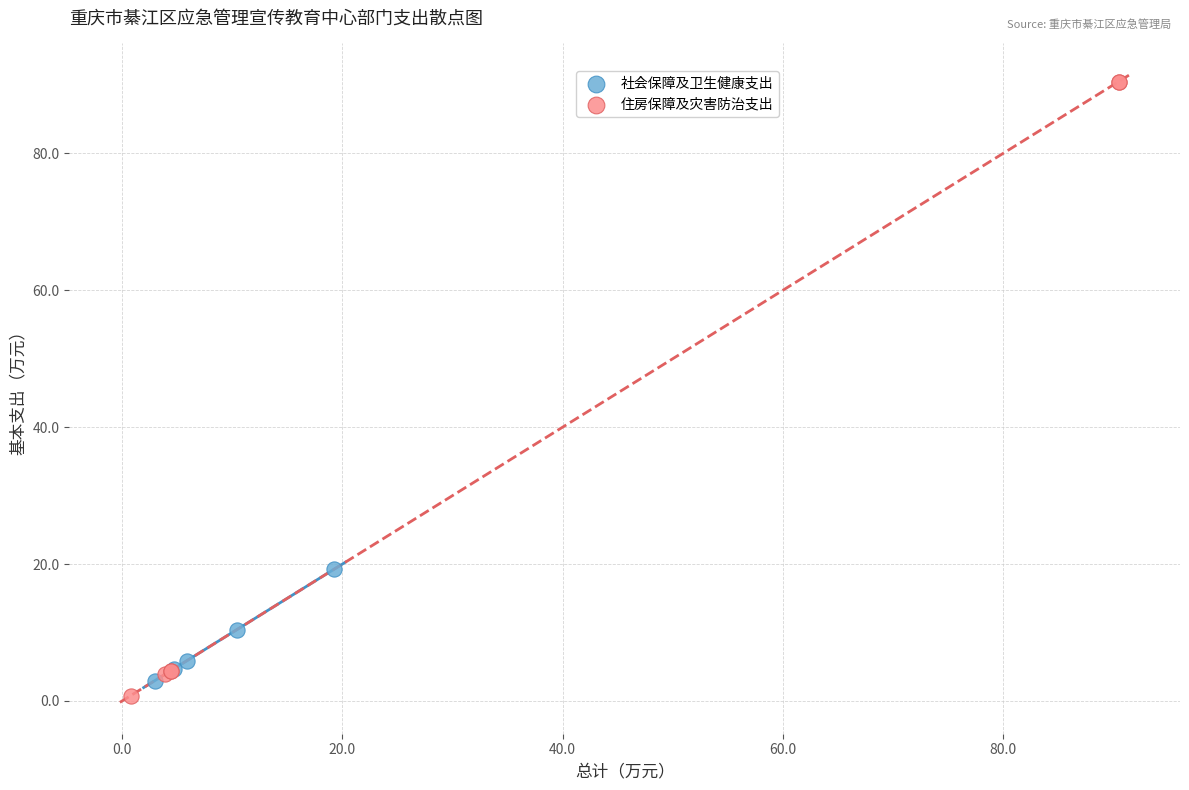

What are all the series names shown in the legend?

社会保障及卫生健康支出, 住房保障及灾害防治支出